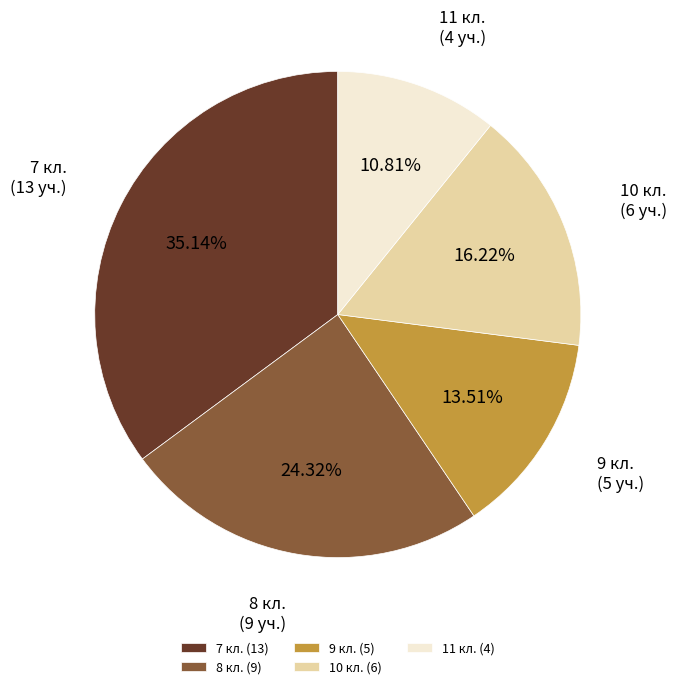

What percentage is NOT represented by 11 кл.?

89.2%